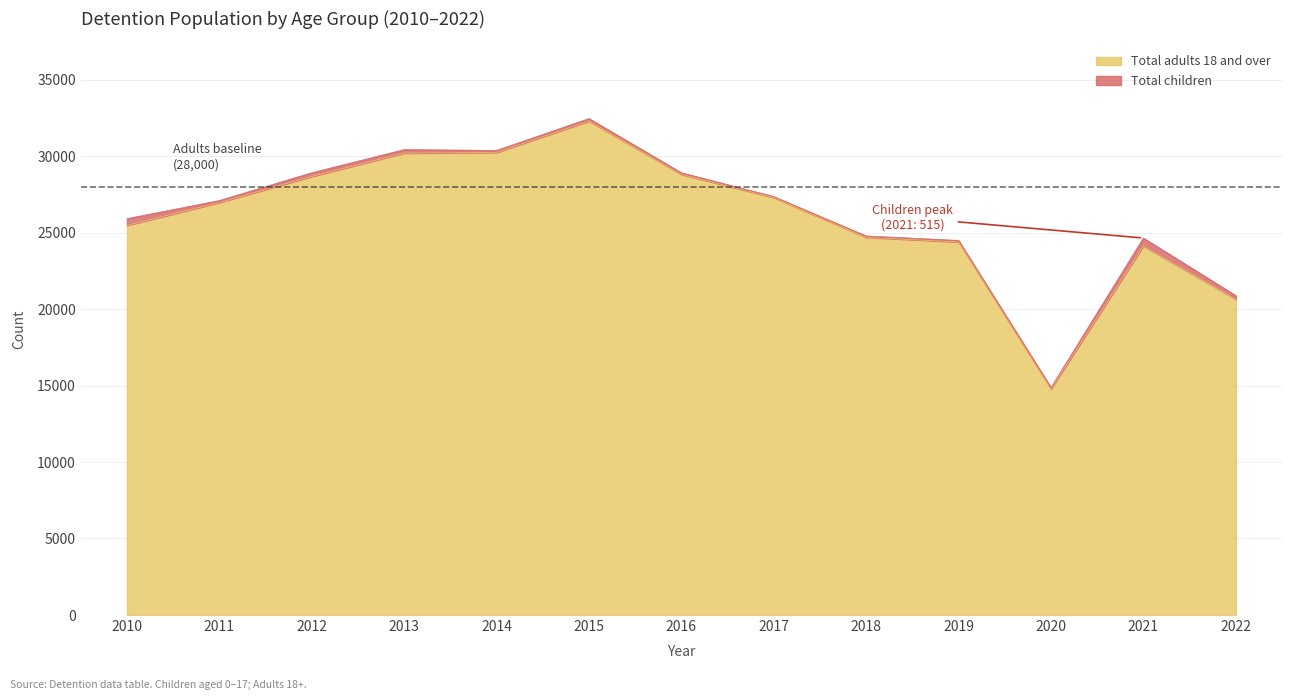

How many lines are shown in the chart?

2